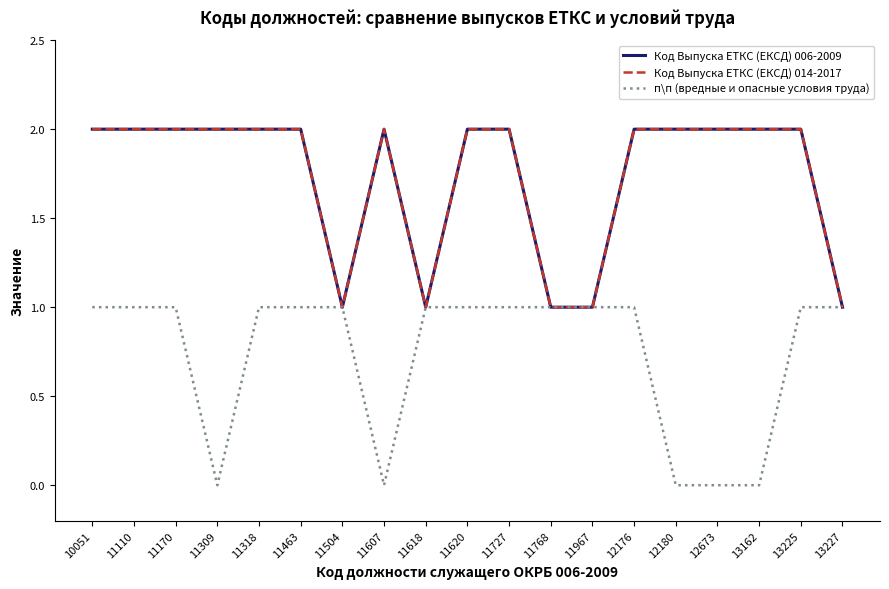

True or false: Код Выпуска ЕТКС (ЕКСД) 014-2017 and Код Выпуска ЕТКС (ЕКСД) 006-2009 cross at least once.

False